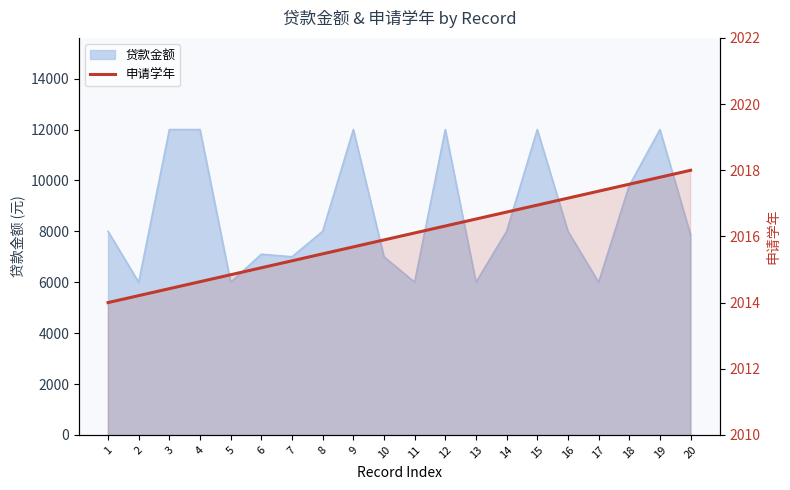

At which category does the chart reach its peak across all series?

20